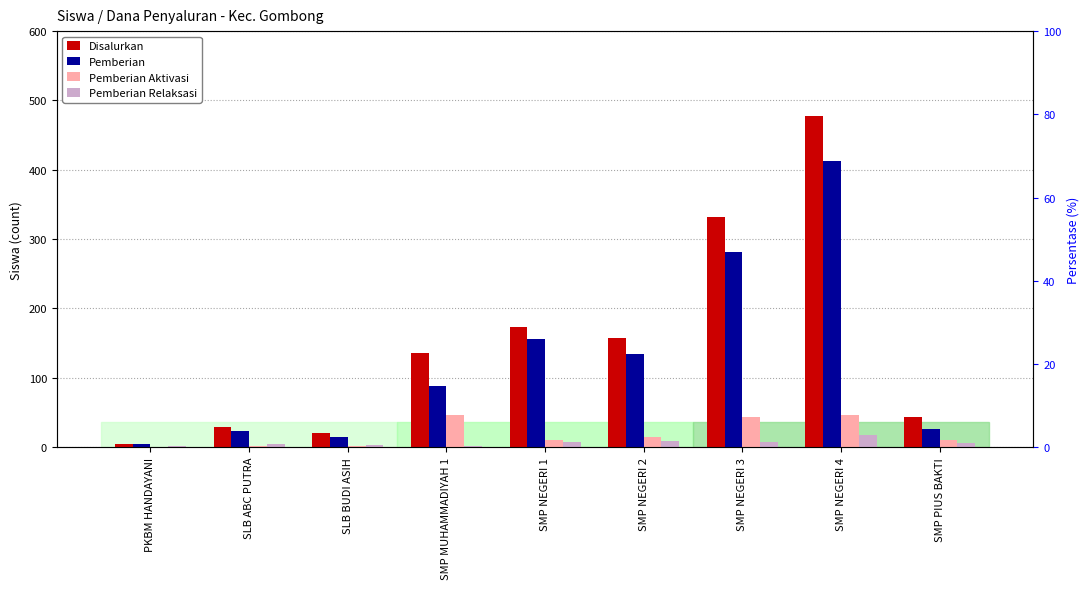

Where does the Disalurkan series first go above 136?

SMP NEGERI 1